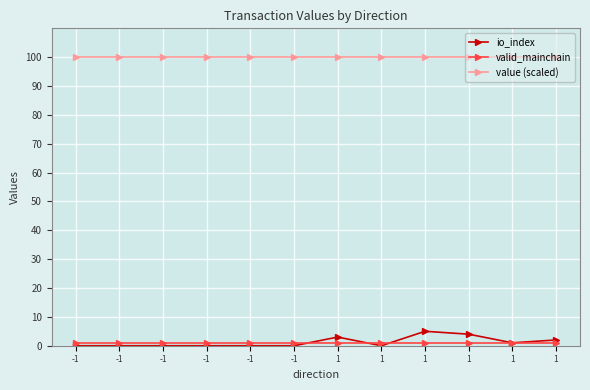

Is this an area chart (filled region under the line)?

No